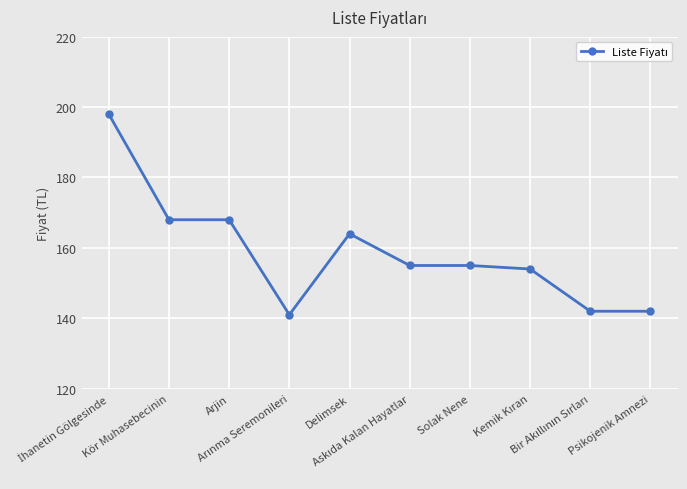

Reading right to left, list all the values displayed in this chart.

142	142	154	155	155	164	141	168	168	198